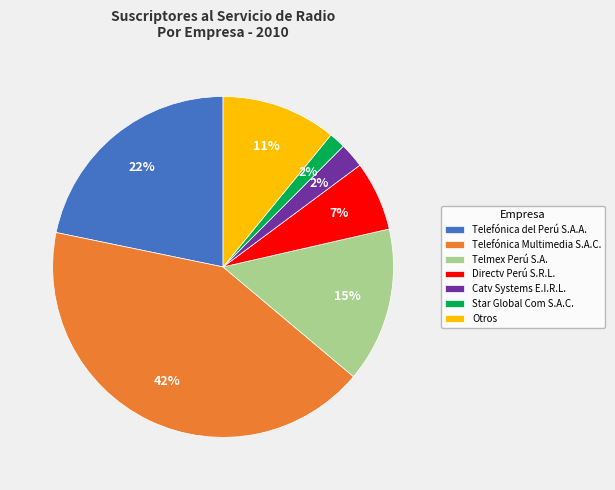

True or false: Telmex Perú S.A. accounts for 1% of the total.

False